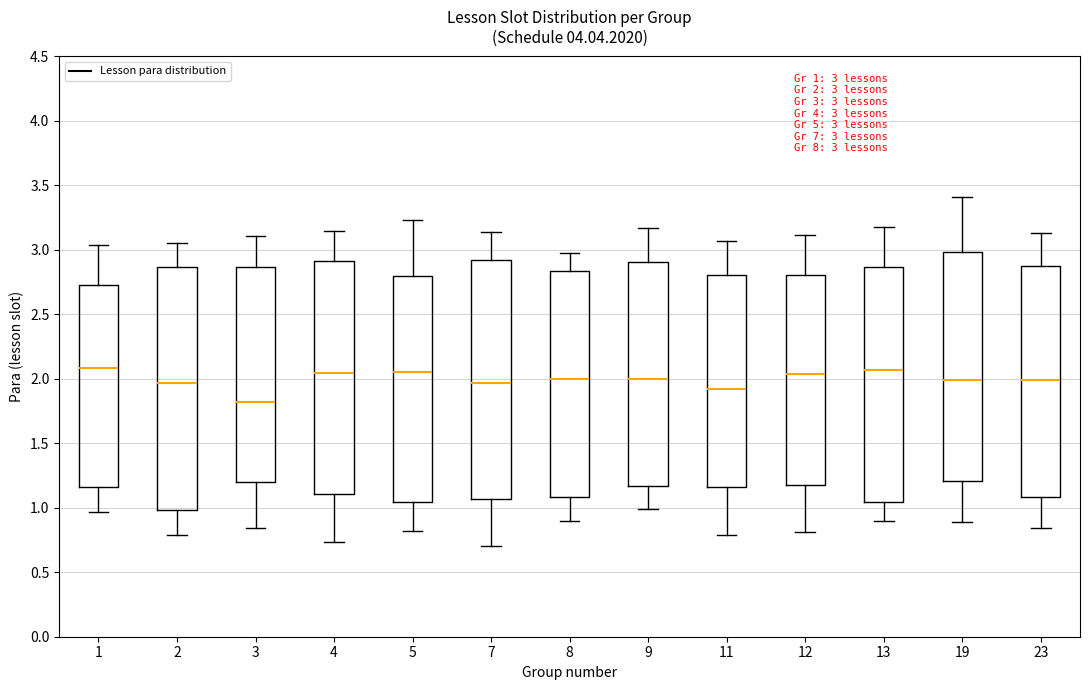

Which box's median line is the lowest?

3